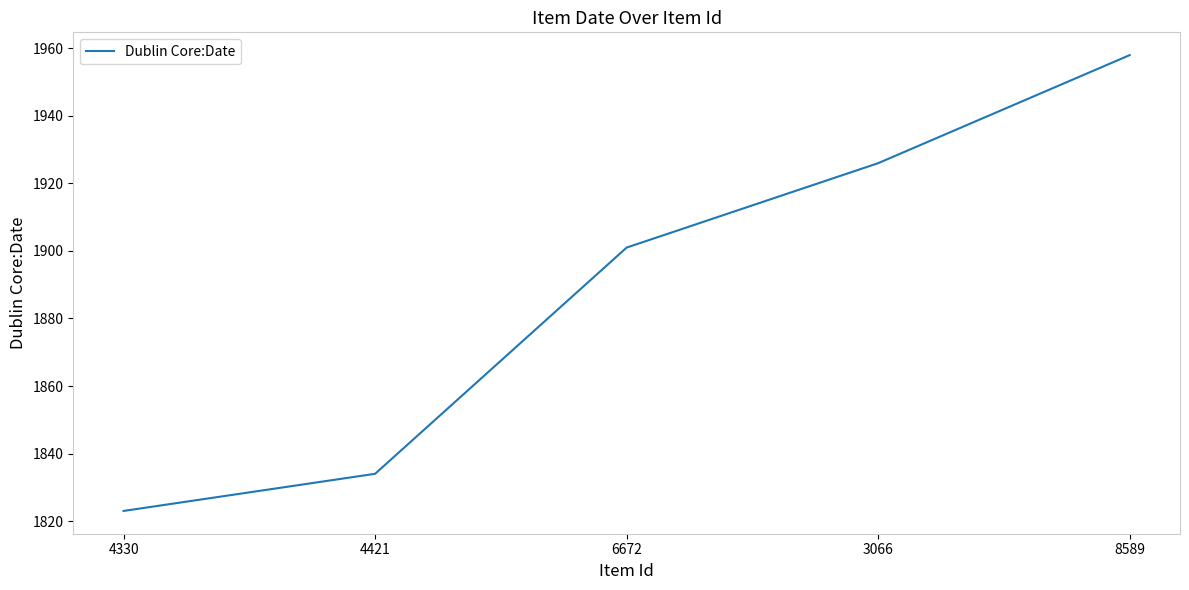

Rank the categories by value from highest to lowest.

8589, 3066, 6672, 4421, 4330